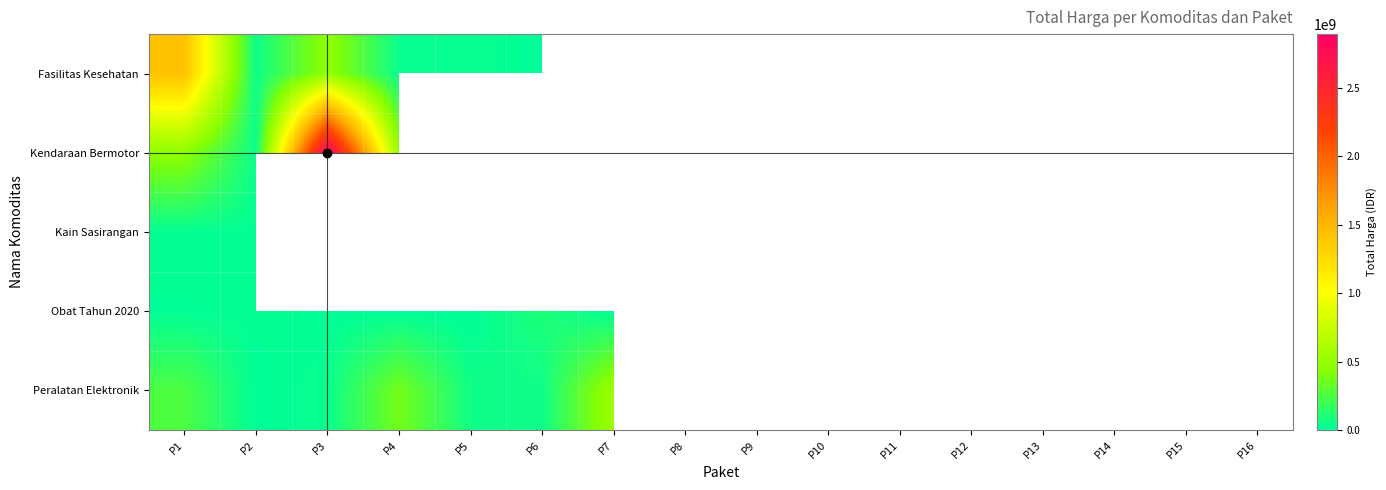

How many positive values does the Kendaraan Bermotor series have?

4